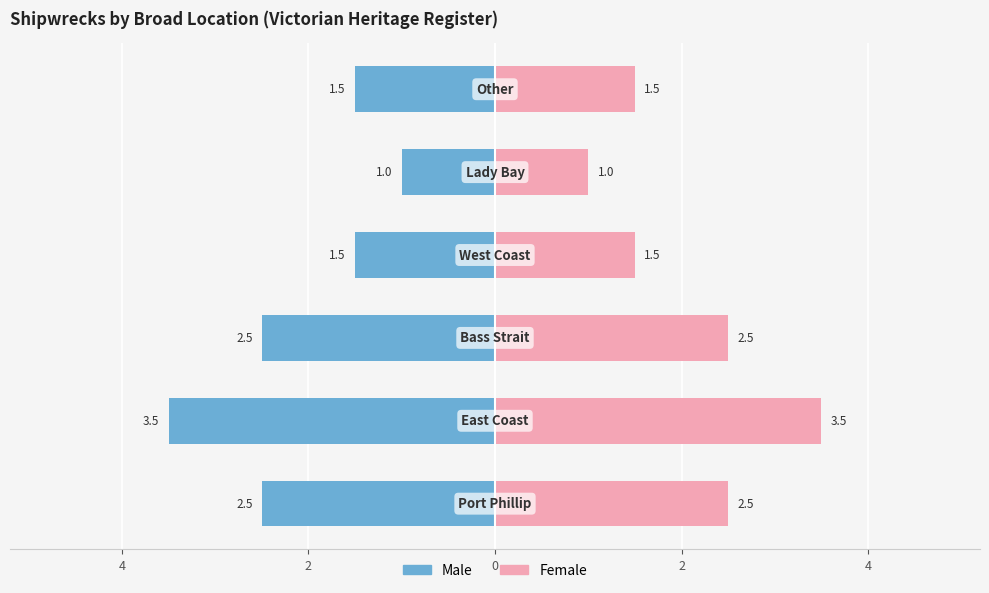

What is the highest value of the Female series?

3.5